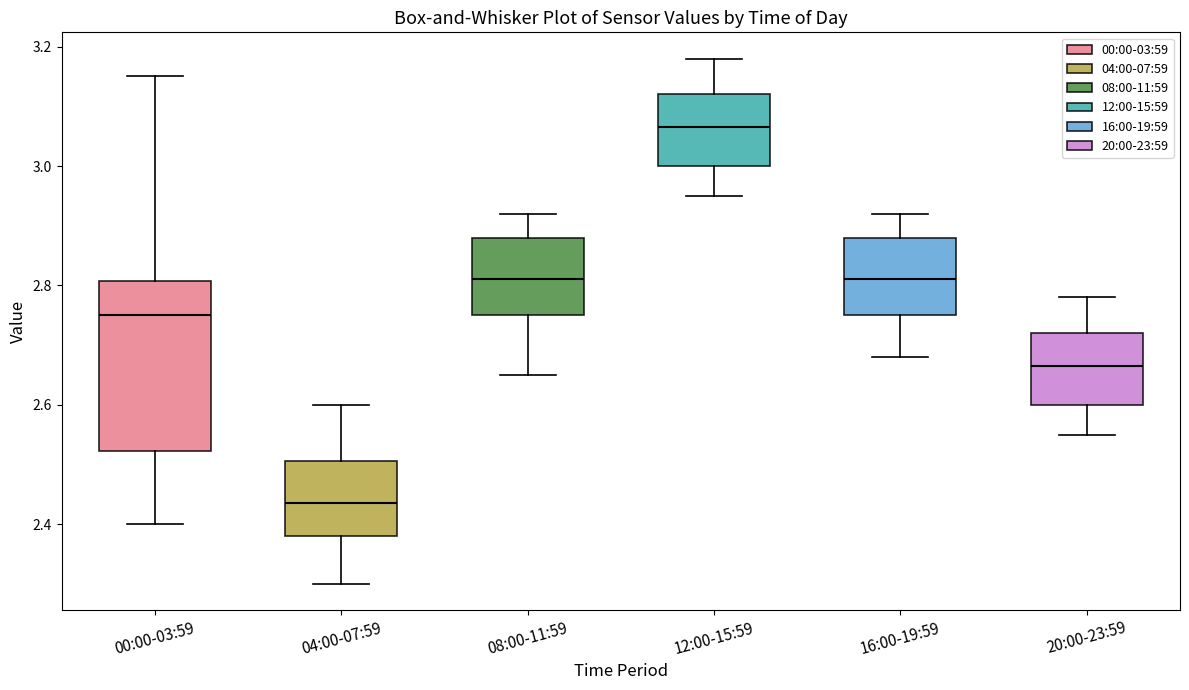

Reading left to right, read every box against the y-axis: the position of its median line, the range the box covers, and the ends of its whiskers. The values are not printed on the chart, so give them approximately, as read against the axis.

00:00-03:59: median 2.76, box 2.52 to 2.80, whiskers 2.40 to 3.16
04:00-07:59: median 2.44, box 2.38 to 2.50, whiskers 2.30 to 2.60
08:00-11:59: median 2.82, box 2.76 to 2.88, whiskers 2.66 to 2.92
12:00-15:59: median 3.06, box 3.00 to 3.12, whiskers 2.96 to 3.18
16:00-19:59: median 2.82, box 2.76 to 2.88, whiskers 2.68 to 2.92
20:00-23:59: median 2.66, box 2.60 to 2.72, whiskers 2.56 to 2.78